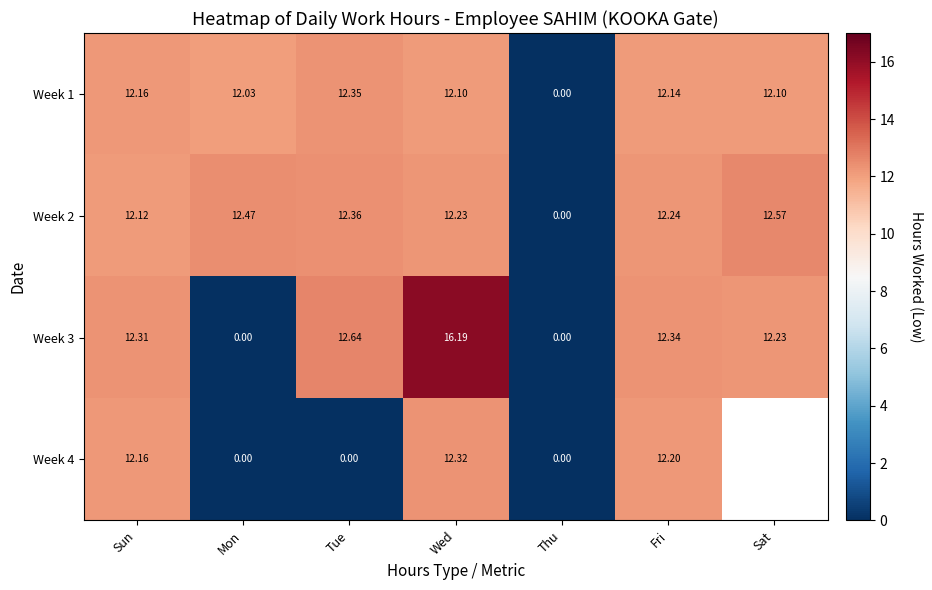

How many data points in Week 3 are less than 12?

2